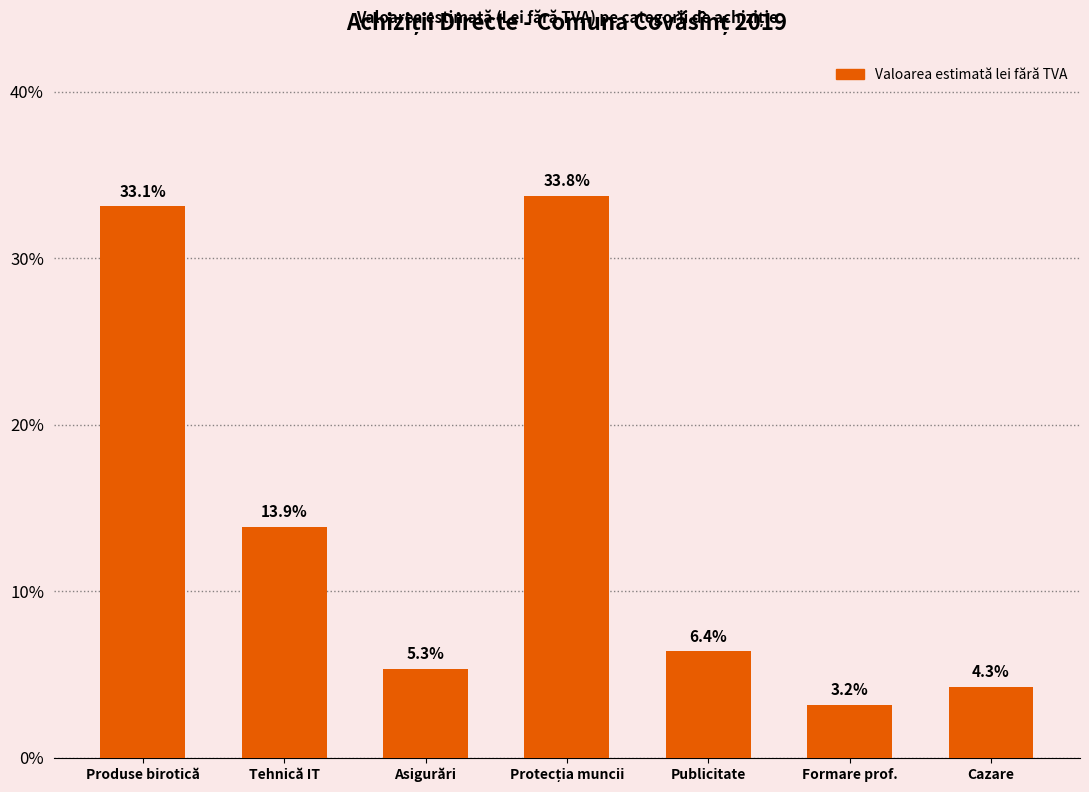

The chart shows a value of 6.4 at Publicitate. True or false?

True